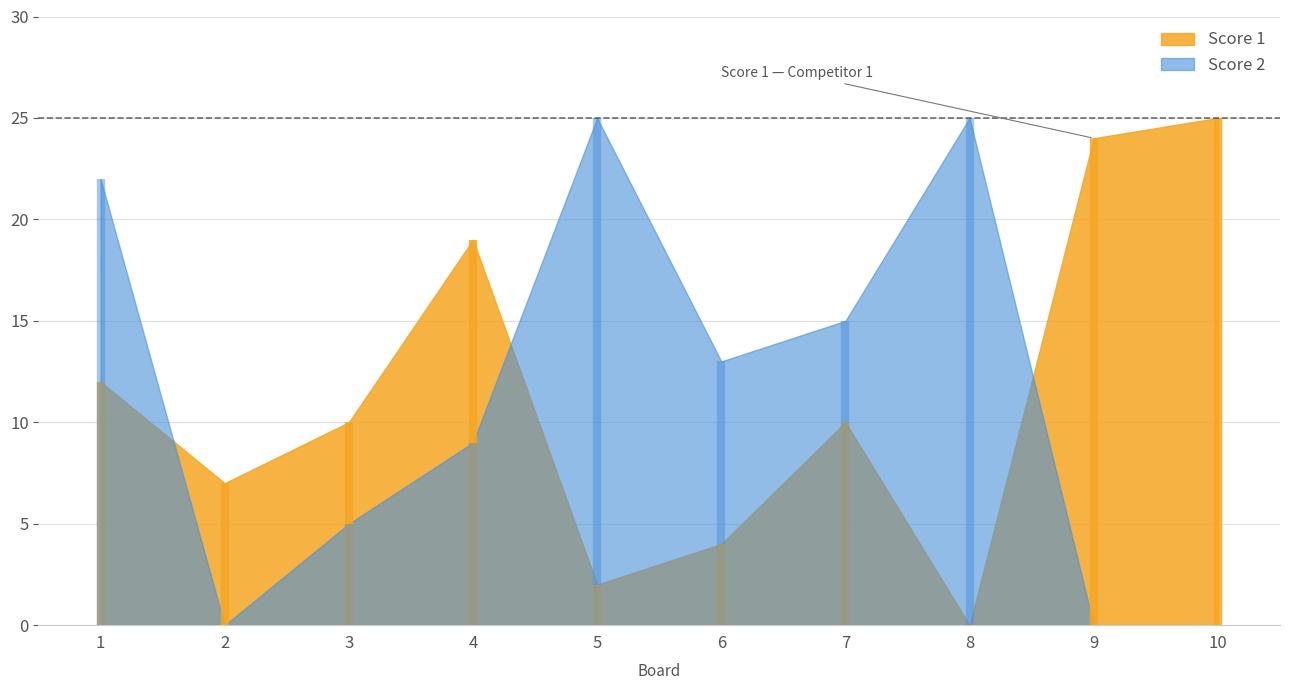

What value does the Score 1 series have at 5?

2